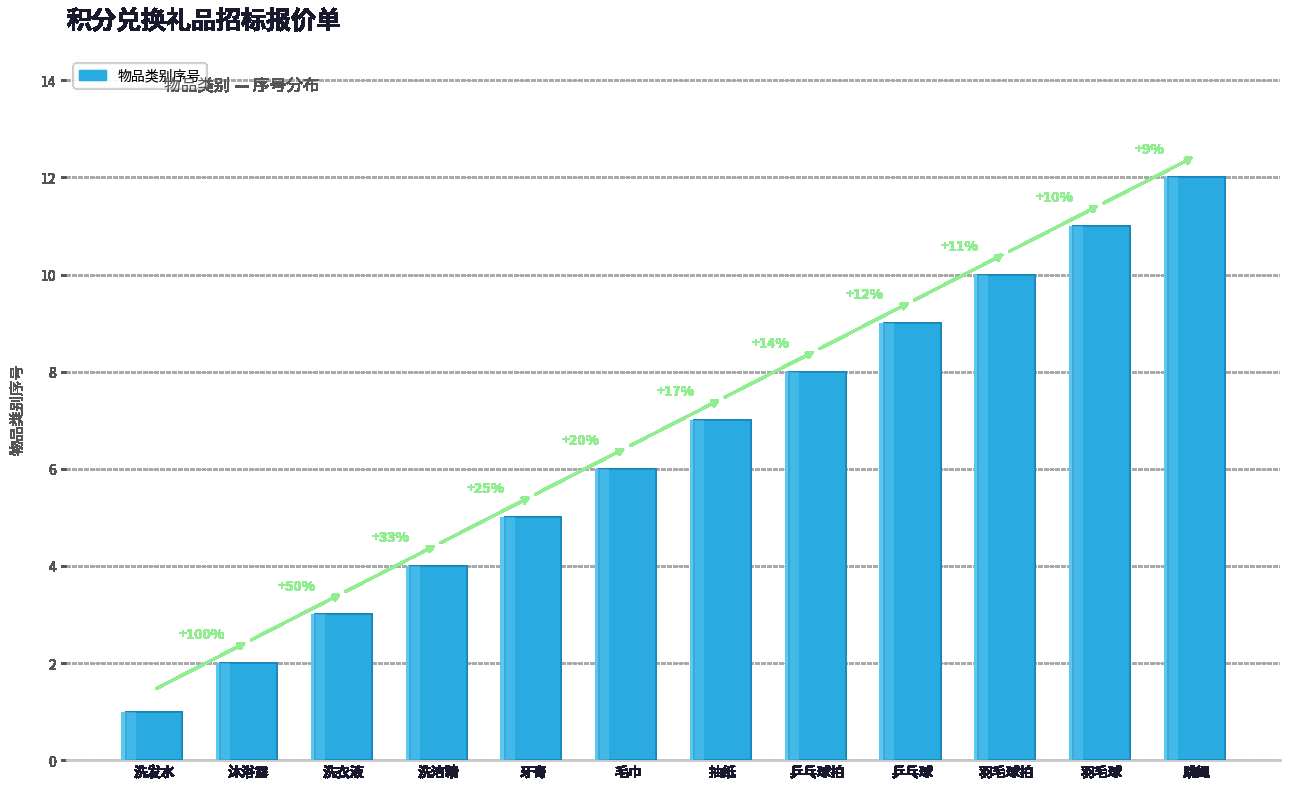

Reading left to right, list all the values displayed in this chart.

洗发水=1	沐浴露=2	洗衣液=3	洗洁精=4	牙膏=5	毛巾=6	抽纸=7	乒乓球拍=8	乒乓球=9	羽毛球拍=10	羽毛球=11	跳绳=12